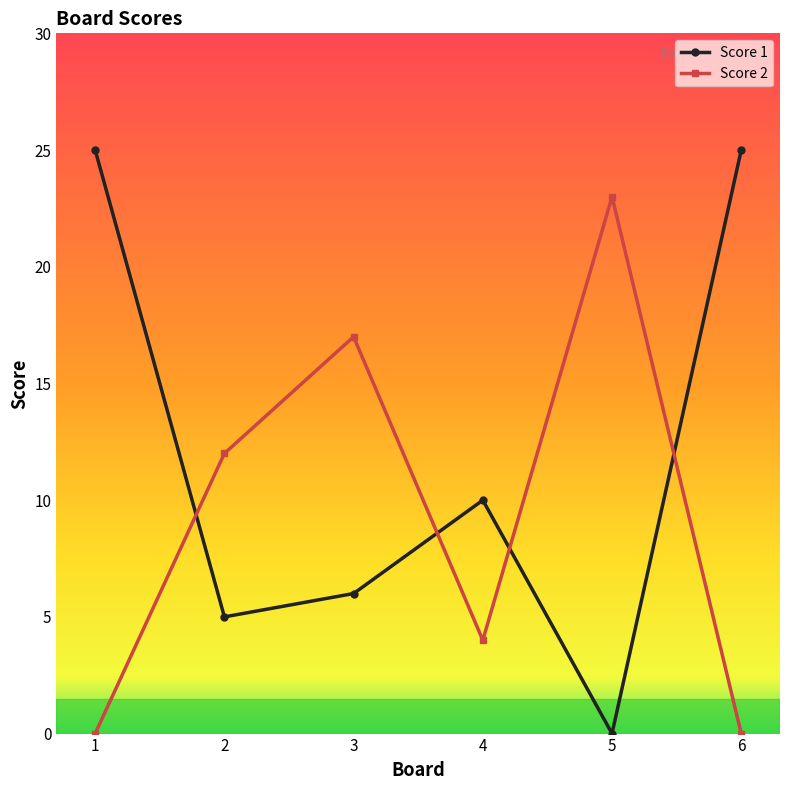

Where does the Score 1 series first go above 10?

1